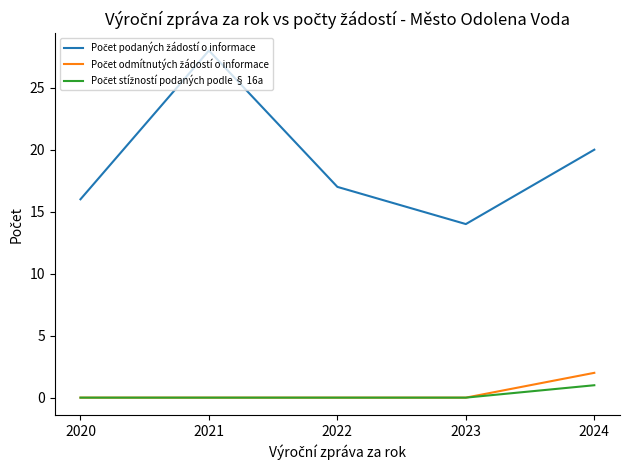

What is the difference between the highest and lowest values at 2022?

17